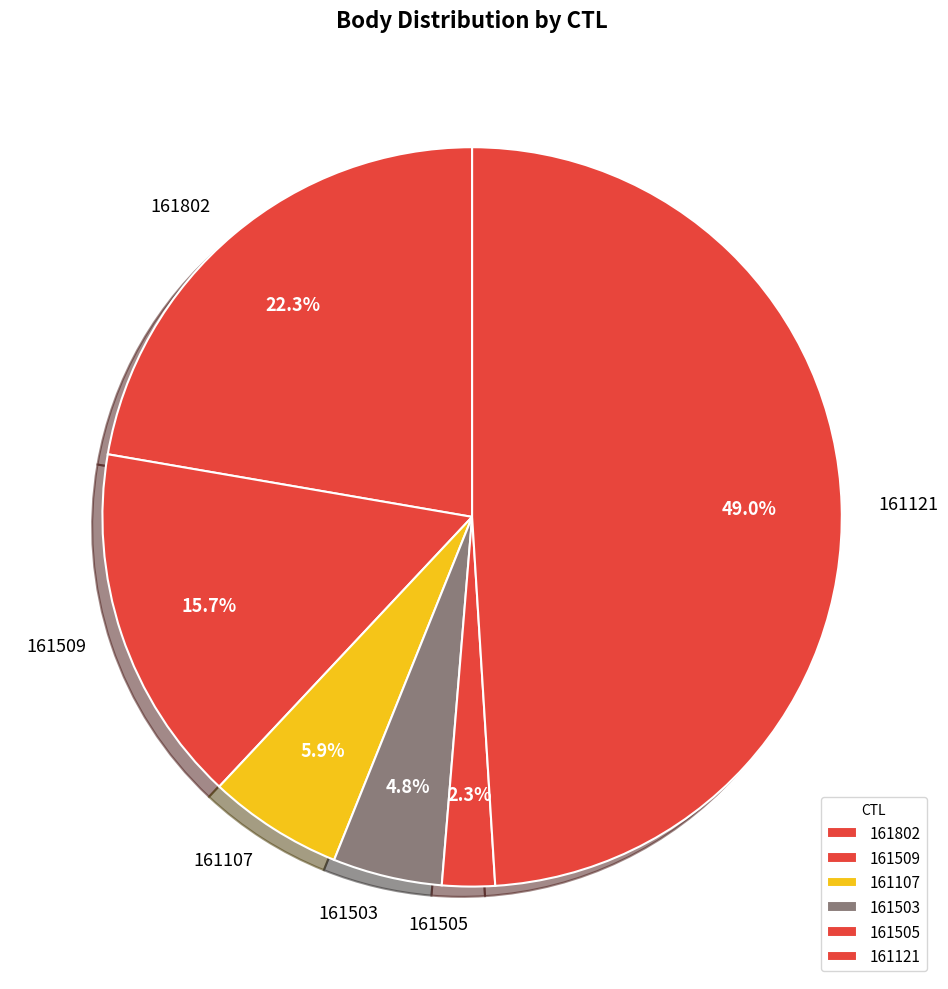

Is there any slice that represents more than half of the pie?

No